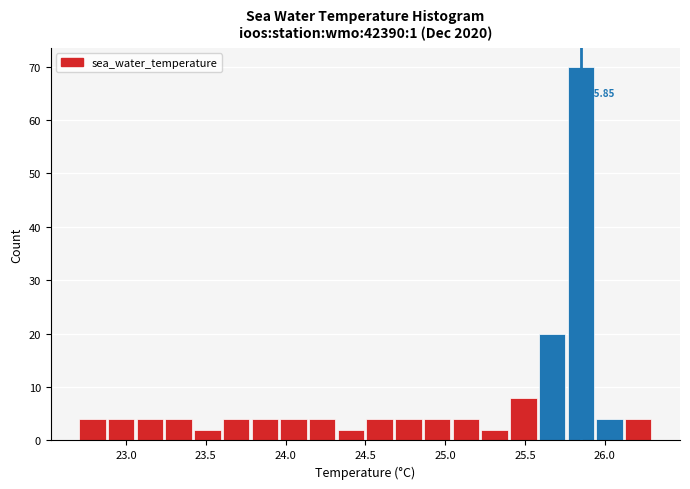

Read against the x-axis, roughly where is the centre of the tallest bar?

25.85